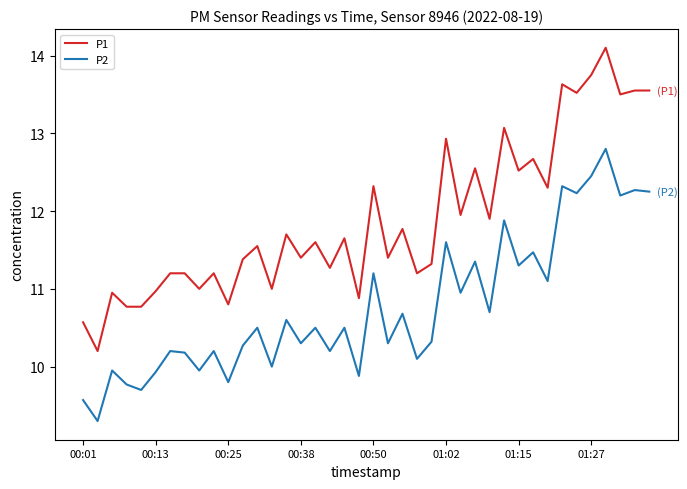

True or false: P1 and P2 intersect in this chart.

False